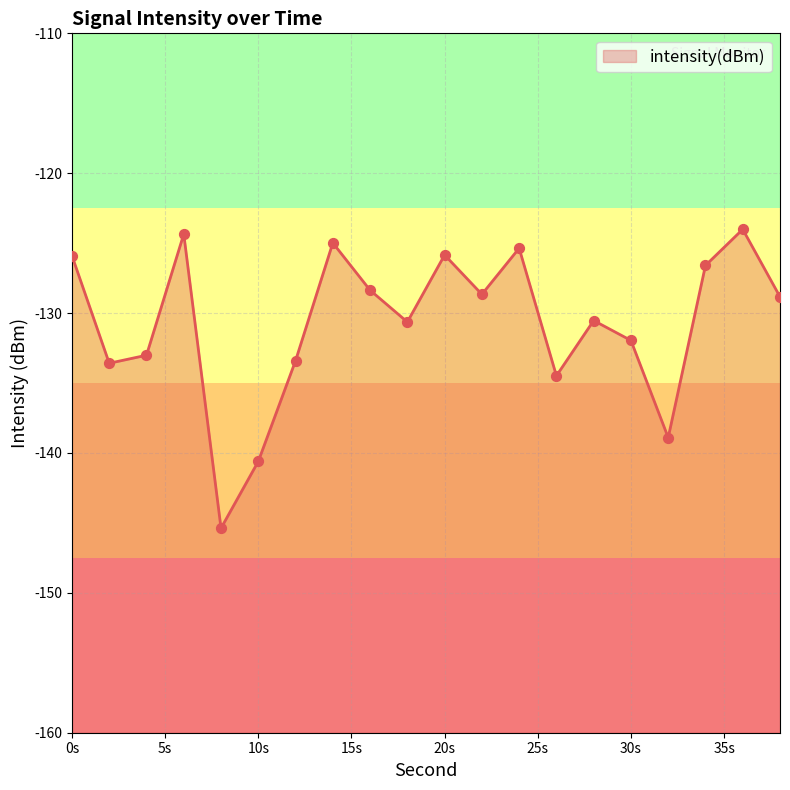

Which has a higher value, 12 or 26?

12